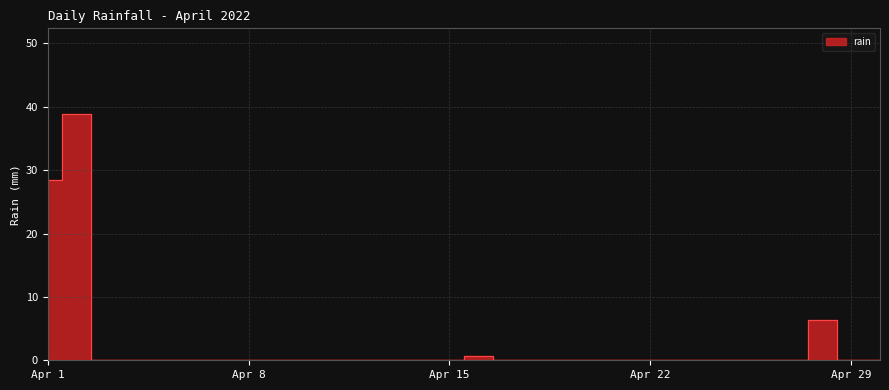

Is this an area chart (filled region under the line)?

No